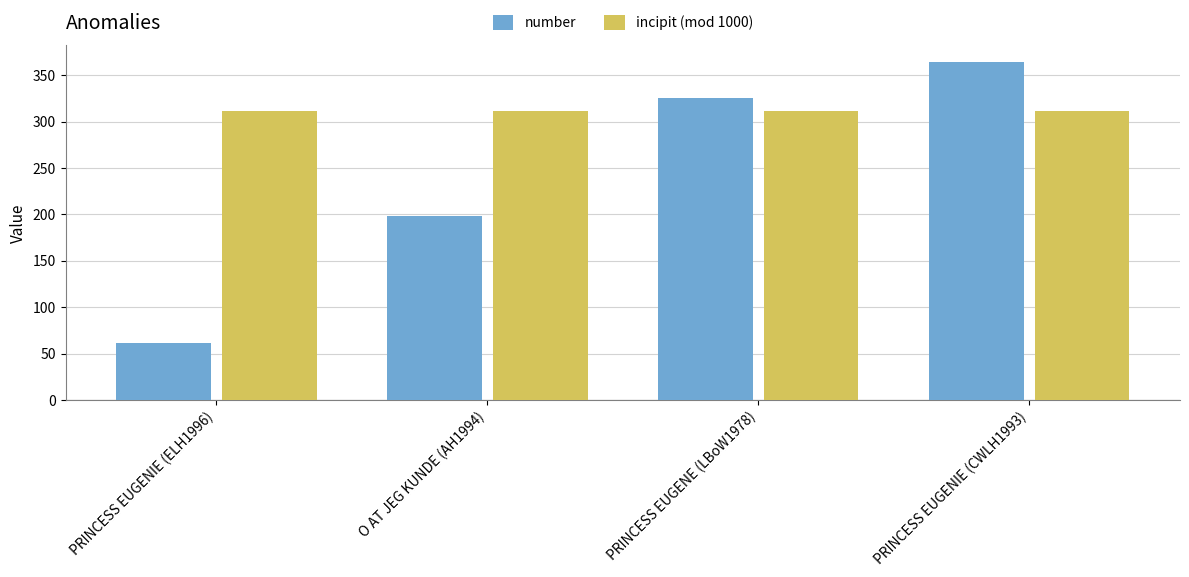

How many data points does each series have?

4